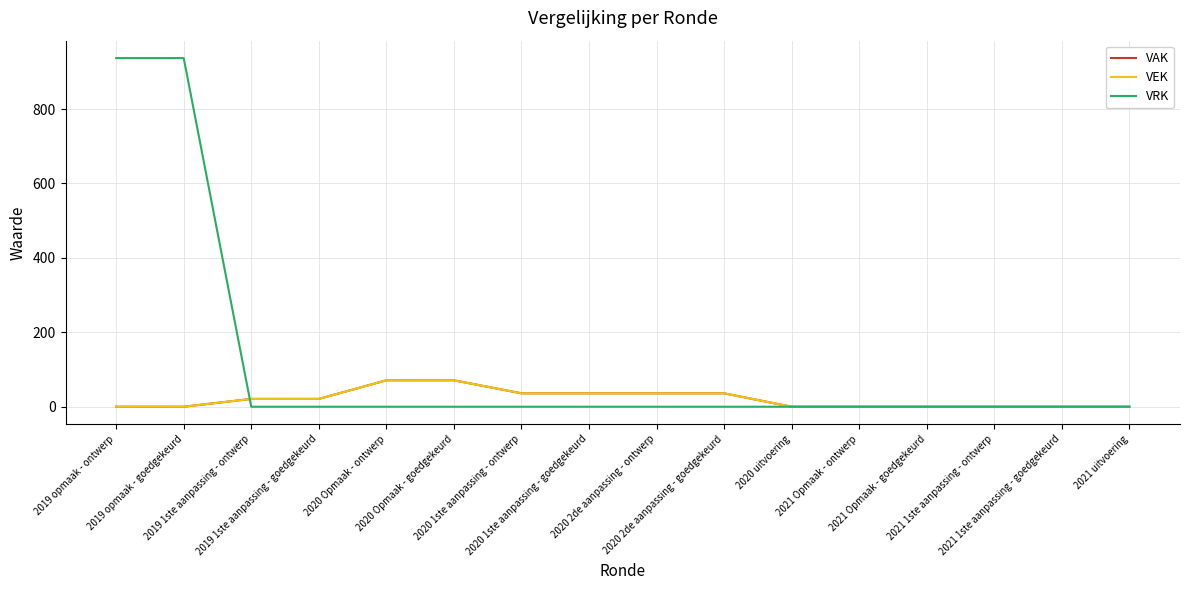

How many intersections are there between VRK and VEK?

1